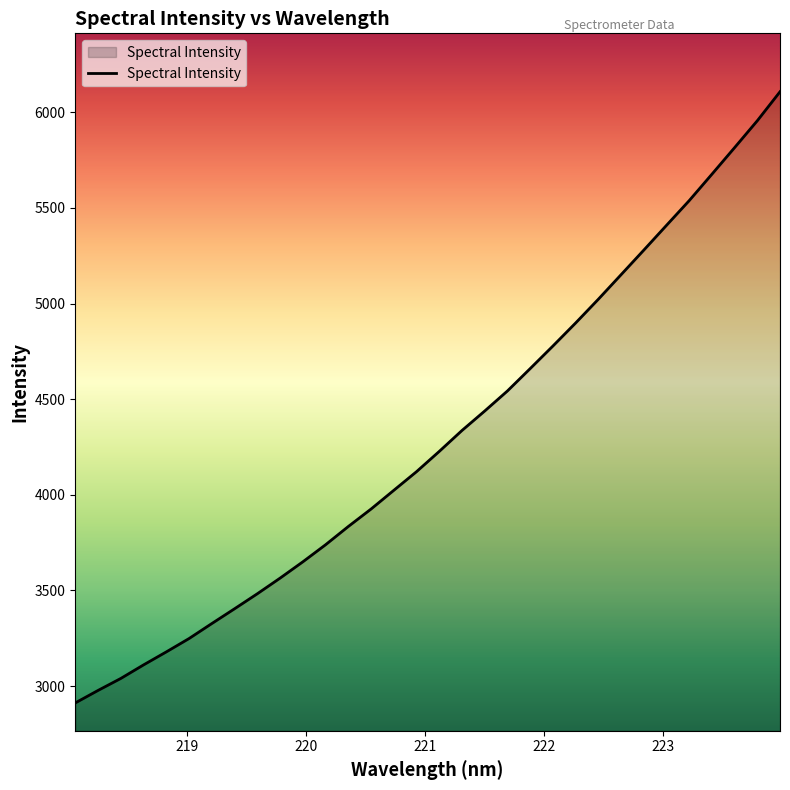

Reading left to right, transcribe all the data shown in this chart.

2912.1	2977.4	3040.1	3111.0	3178.9	3248.8	3327.2	3404.5	3482.9	3564.6	3649.8	3739.1	3834.5	3925.8	4023.6	4121.2	4227.1	4336.5	4438.4	4543.2	4660.1	4778.1	4898.5	5022.7	5151.0	5279.4	5409.1	5538.4	5676.5	5815.6	5956.2	6107.8